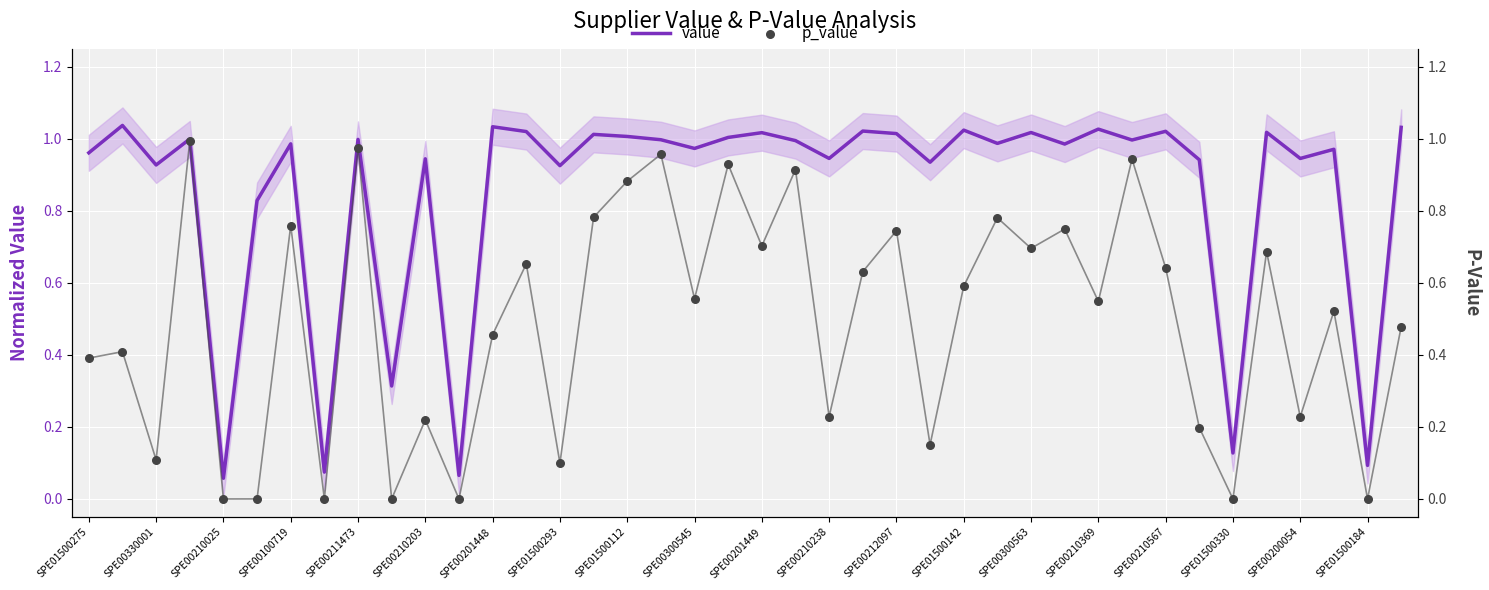

What is the total value across all series at 21?

1.9